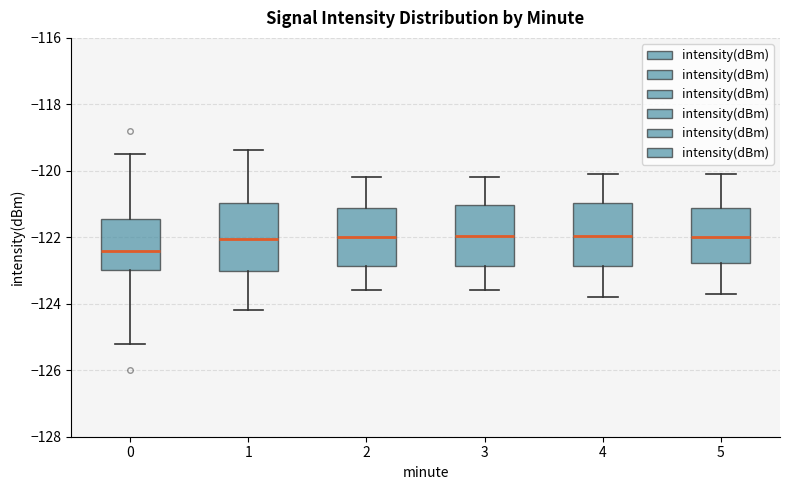

Reading left to right, read every box against the y-axis: the position of its median line, the range the box covers, and the ends of its whiskers. The values are not printed on the chart, so give them approximately, as read against the axis.

0: median -122.4, box -123.0 to -121.4, whiskers -125.2 to -119.4
1: median -122.0, box -123.0 to -121.0, whiskers -124.2 to -119.4
2: median -122.0, box -122.8 to -121.2, whiskers -123.6 to -120.2
3: median -122.0, box -122.8 to -121.0, whiskers -123.6 to -120.2
4: median -122.0, box -122.8 to -121.0, whiskers -123.8 to -120.0
5: median -122.0, box -122.8 to -121.2, whiskers -123.6 to -120.0